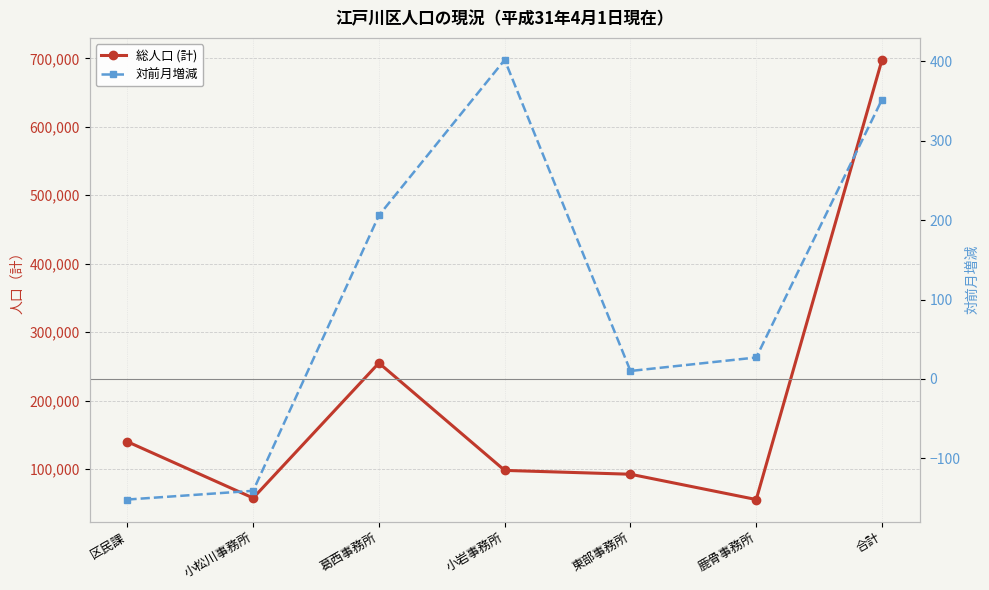

At which label does 総人口 (計) reach its peak?

合計